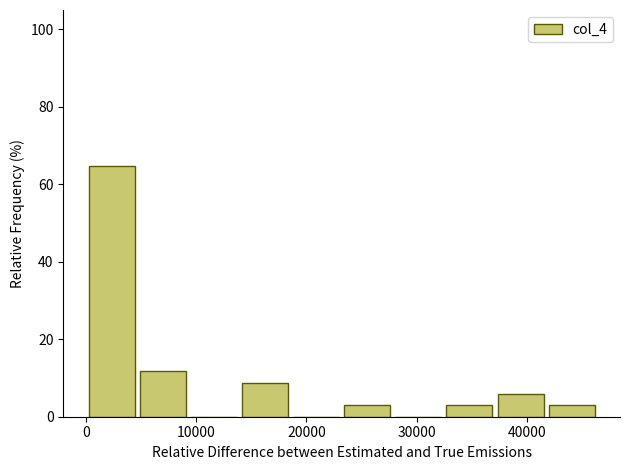

Reading left to right, transcribe this chart: for each bar, give the range it covers on the x-axis and its height. Neither the bar edges nor the heights are printed on the chart, so give them approximately, as read against the axes.

0 to 5000: 64
5000 to 9000: 12
9000 to 14000: 0
14000 to 19000: 8
19000 to 23000: 0
23000 to 28000: 2
28000 to 32000: 0
32000 to 37000: 2
37000 to 42000: 6
42000 to 46000: 2